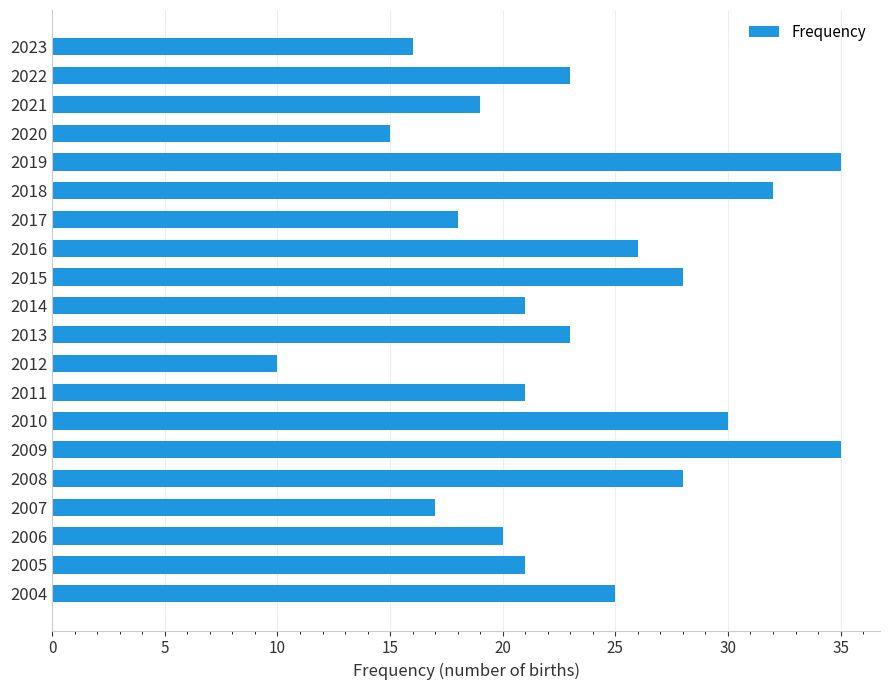

The value at 2016 is 26. True or false?

True